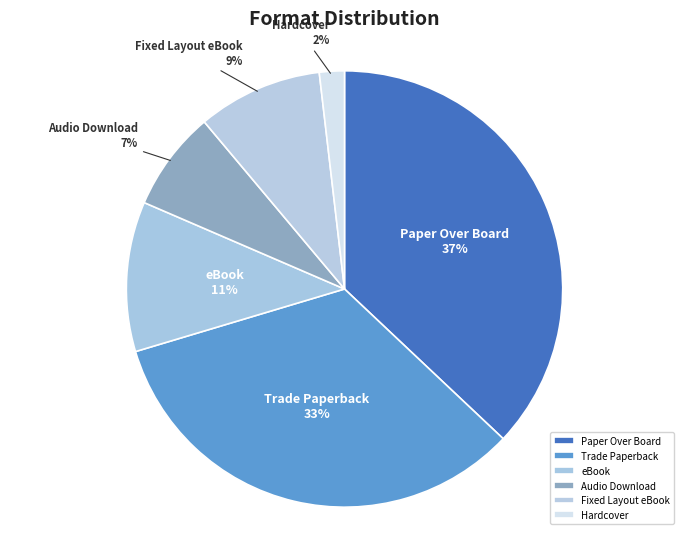

How many slices are in this pie chart?

6